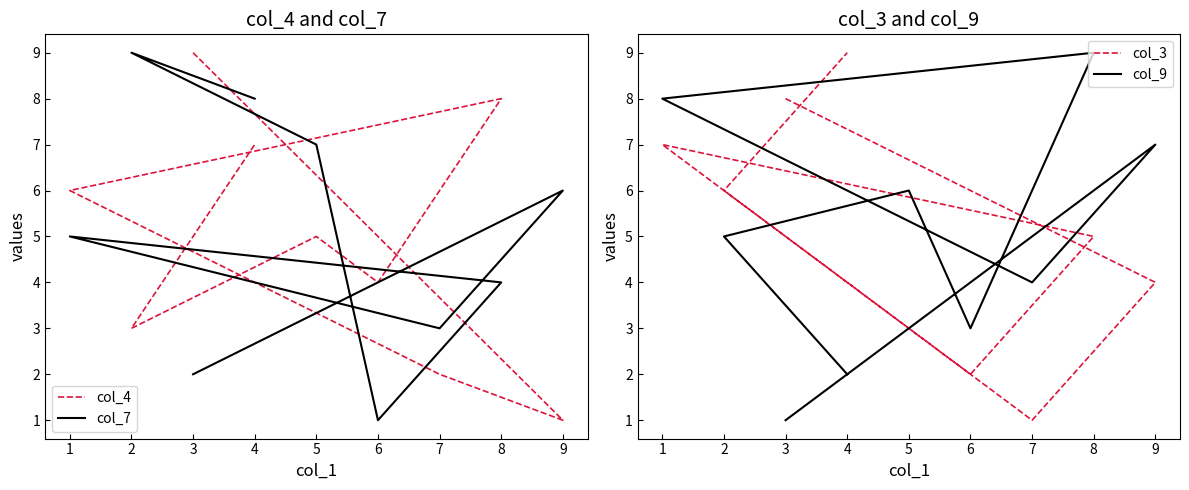

What is the maximum value shown in the chart?

9